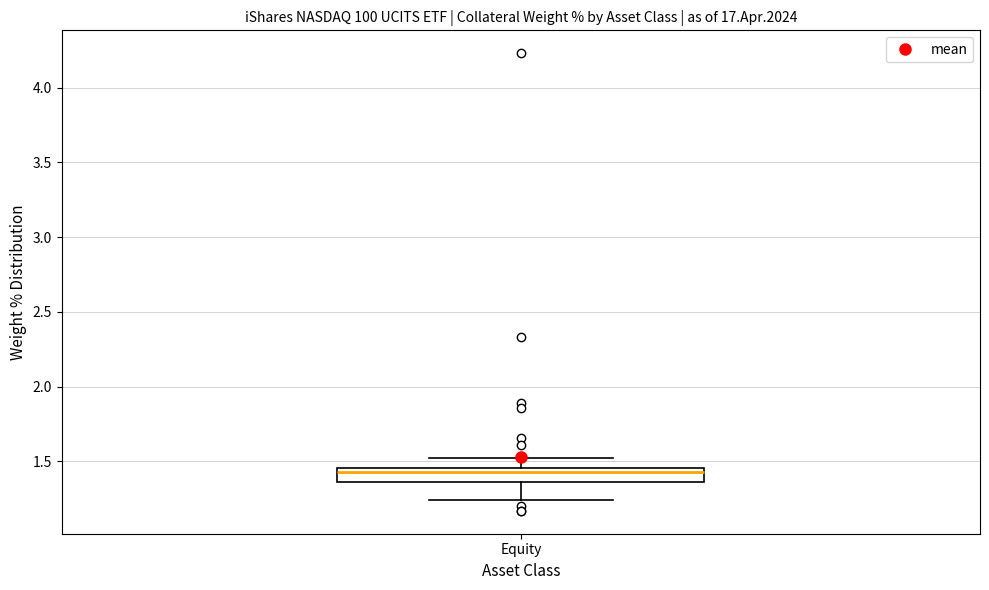

Transcribe this box plot: give where the median line is, the range the box spans, and where the two whiskers end, as read against the y-axis. The values are not printed on the chart, so give them approximately, as read against the axis.

median 1.45 (just below the box's upper edge), box 1.35 to 1.45, whiskers 1.25 to 1.50